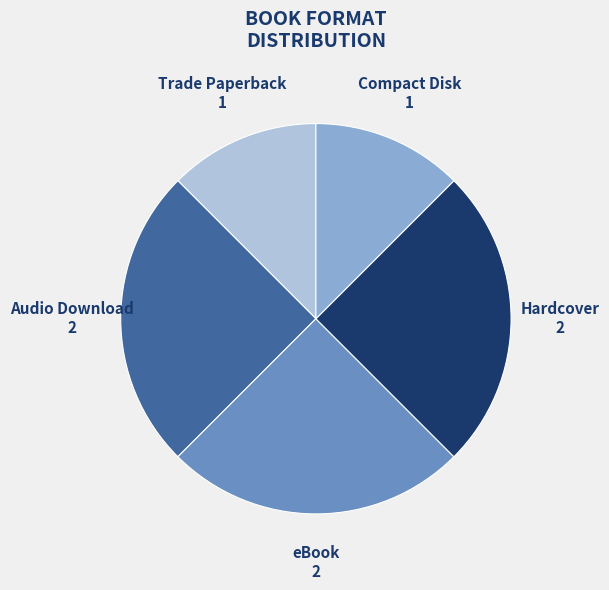

Combined, do eBook and Trade Paperback account for over 50%?

No